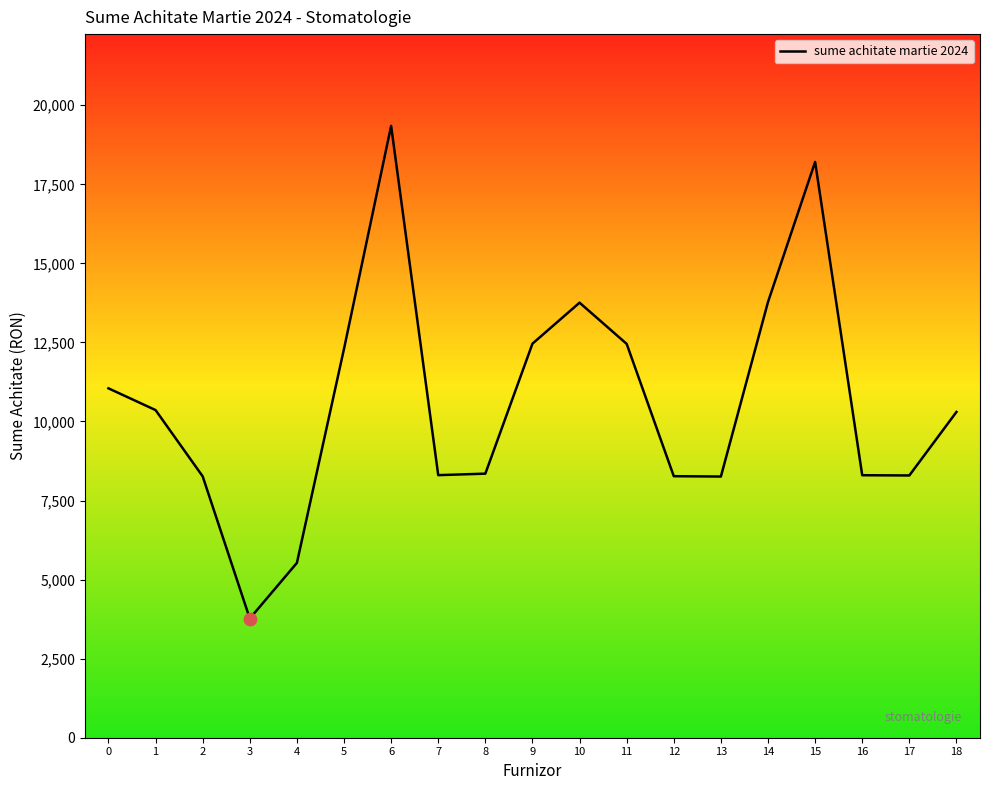

What is the change in value from 4 to 17?

+2765.2